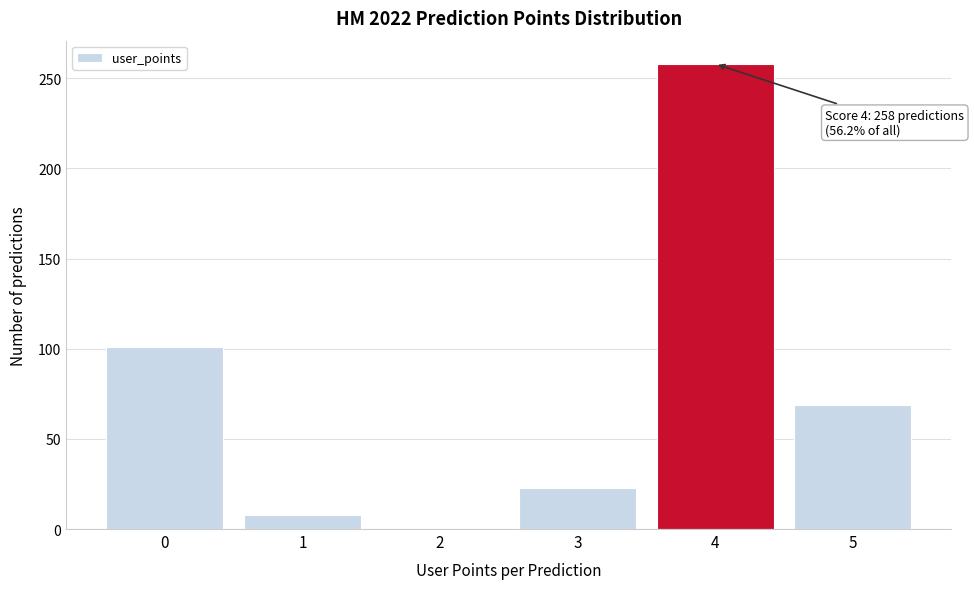

Reading left to right, extract all data points from this chart.

0=101	1=8	2=0	3=23	4=258	5=69